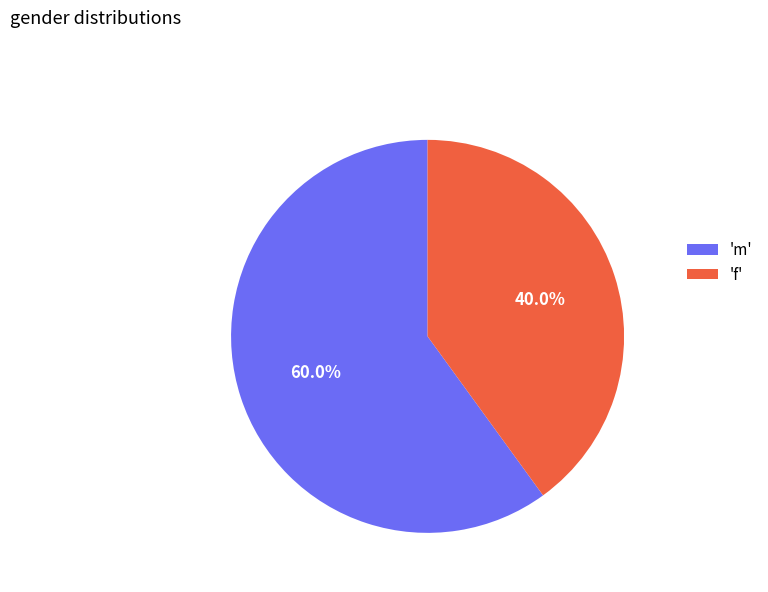

Is there a majority slice in this chart?

Yes